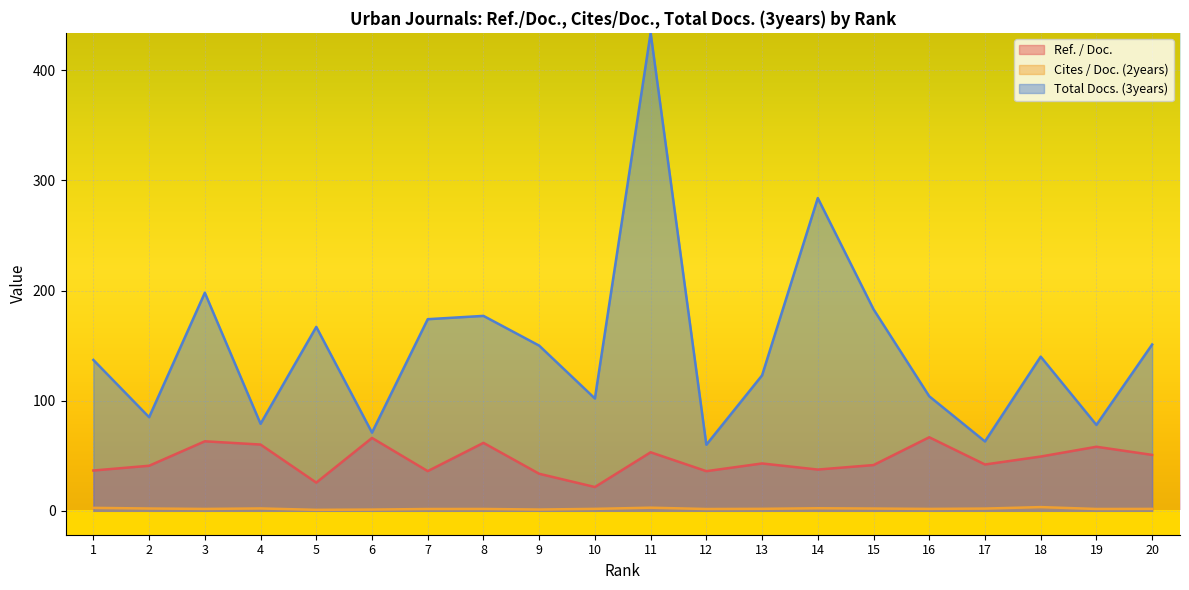

How many interior local peaks does the Cites / Doc. (2years) series have?

5